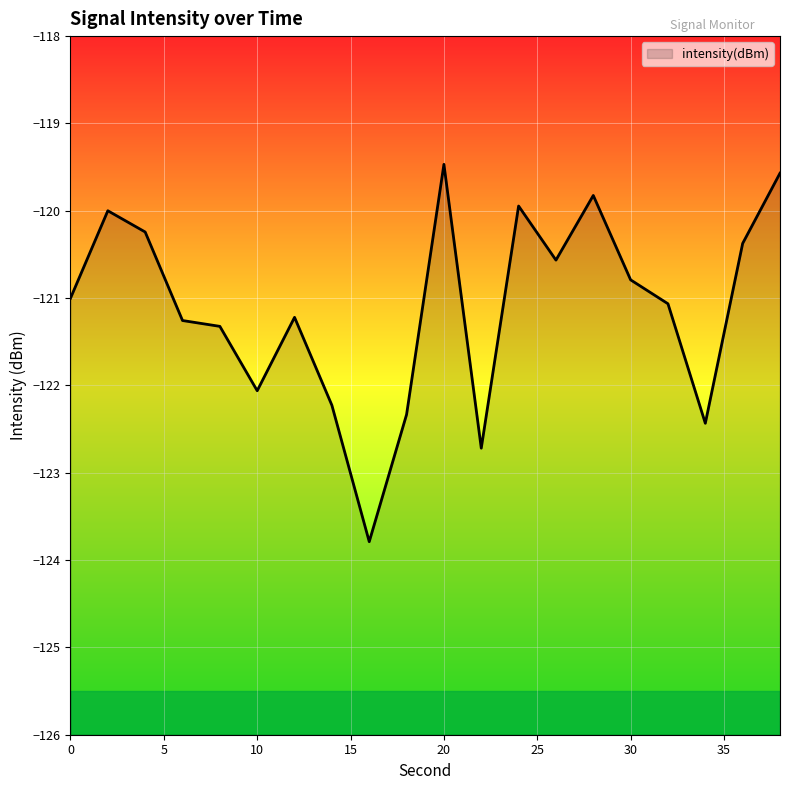

Reading left to right, list all the values displayed in this chart.

-121.0	-120.0	-120.2	-121.3	-121.3	-122.1	-121.2	-122.2	-123.8	-122.3	-119.5	-122.7	-119.9	-120.6	-119.8	-120.8	-121.1	-122.4	-120.4	-119.6